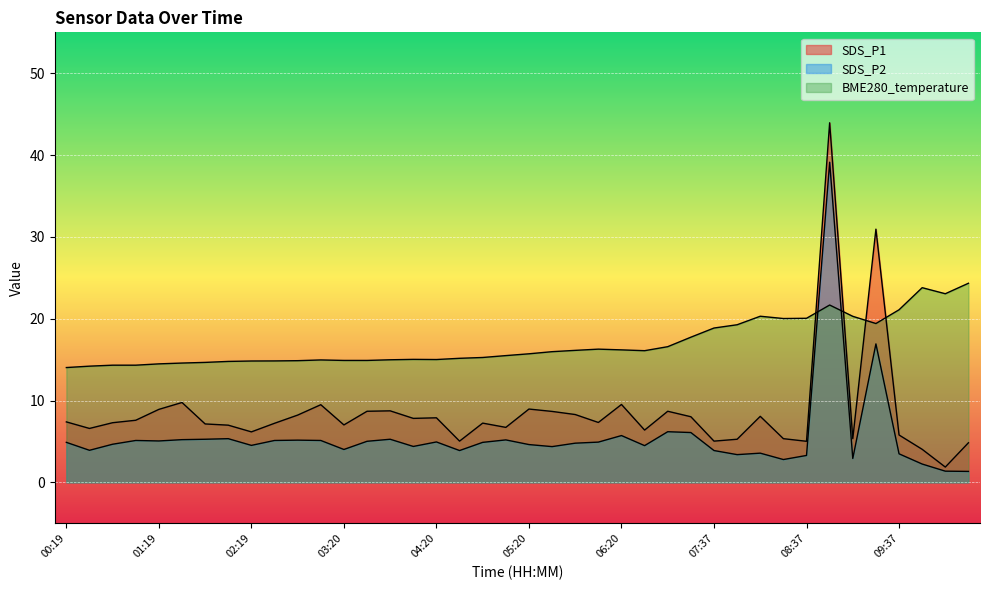

In BME280_temperature, how many points are lower than both neighbors (excluding endpoints)?

5